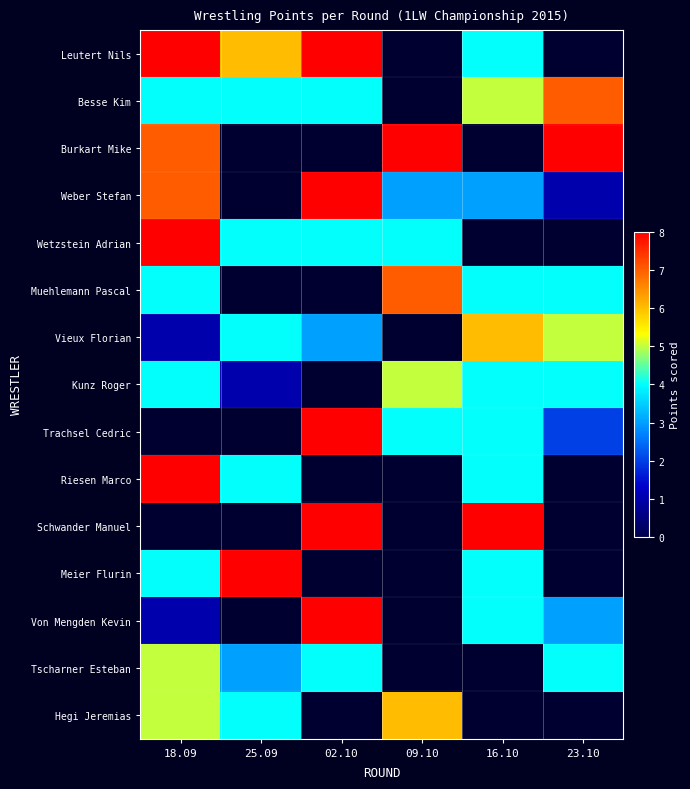

What is the highest value of the Leutert Nils series?

8.0